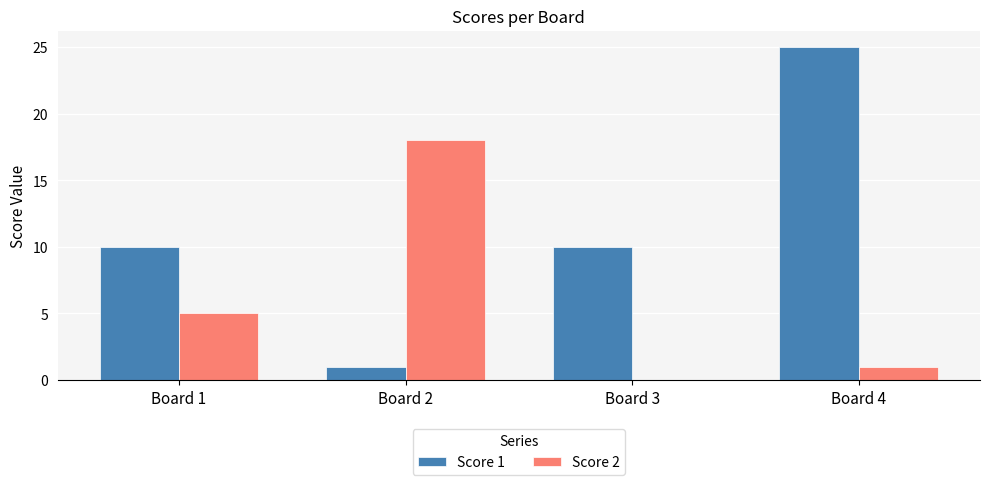

How many groups of bars are there?

4